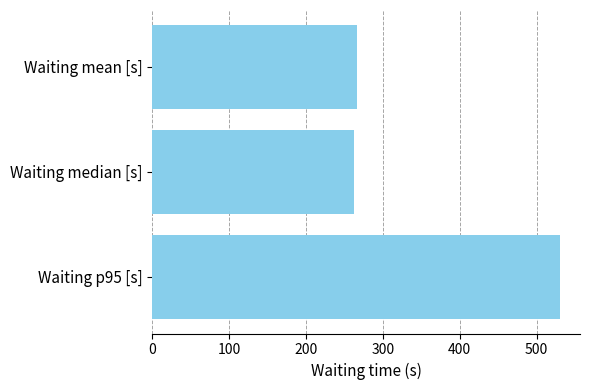

Where is the data nearest to the value 396?

Waiting mean [s]